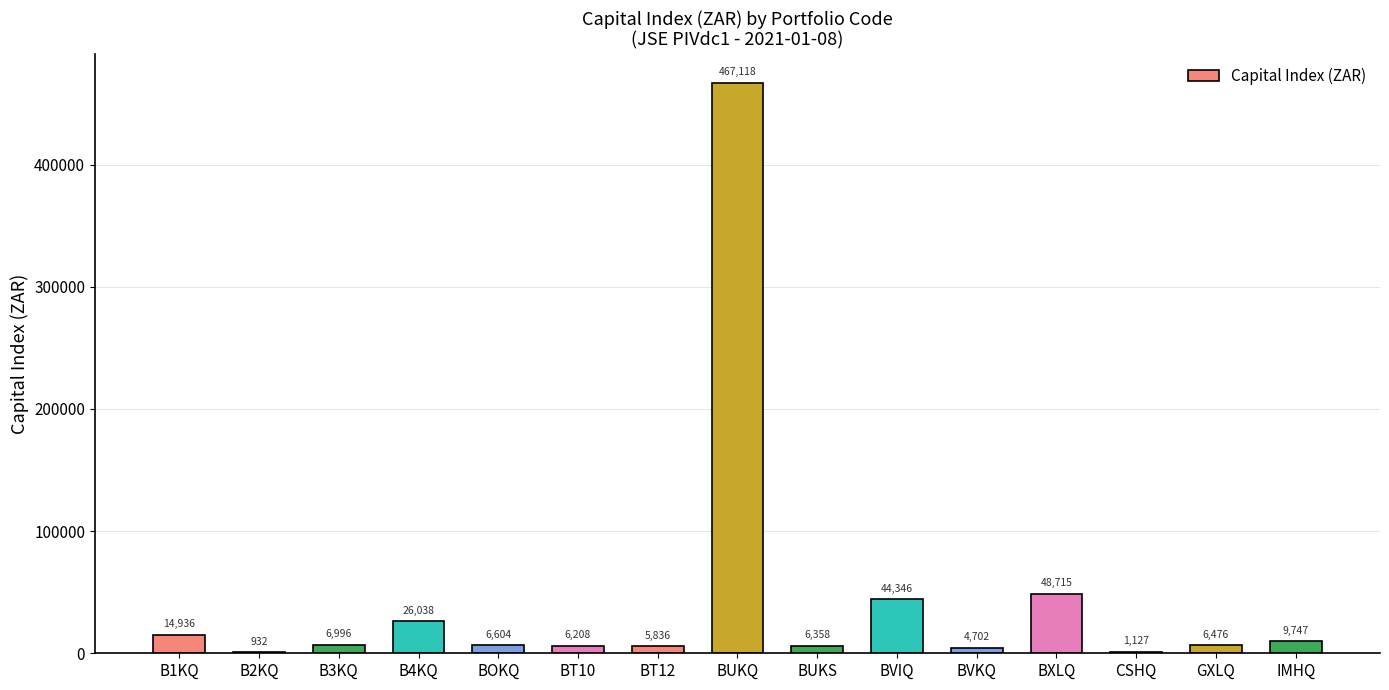

What is the approximate value at B1KQ?

14936.3